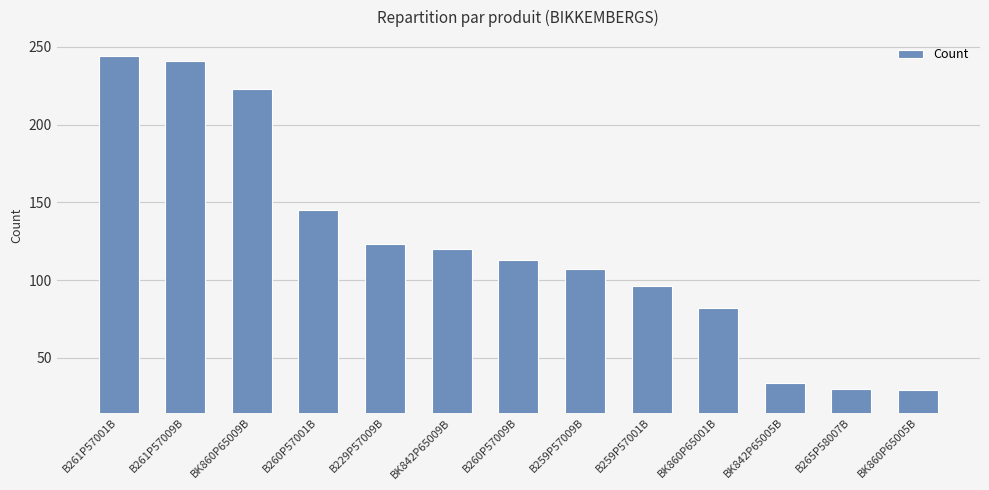

How many bars are there in total?

13